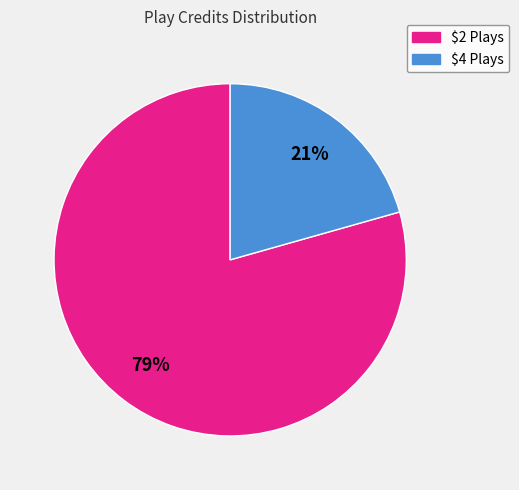

Count the number of slices in the pie.

2